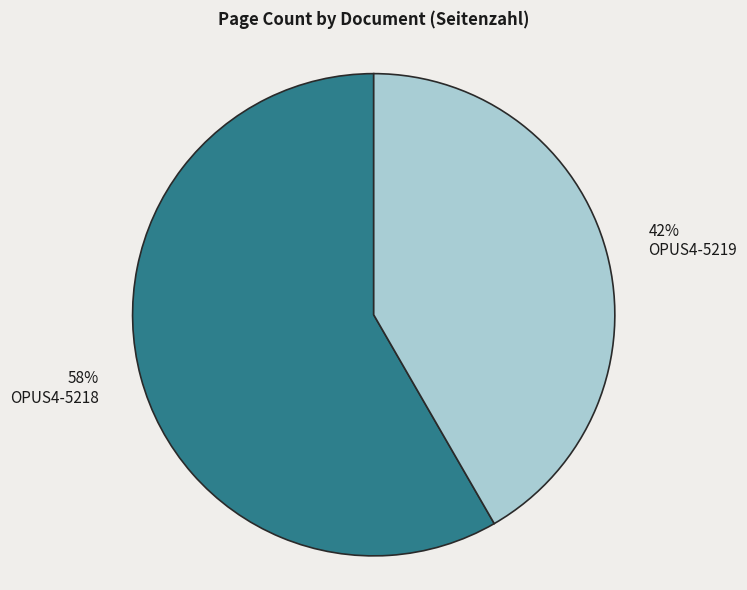

What percentage is the OPUS4-5219 slice, to the nearest percent?

42%